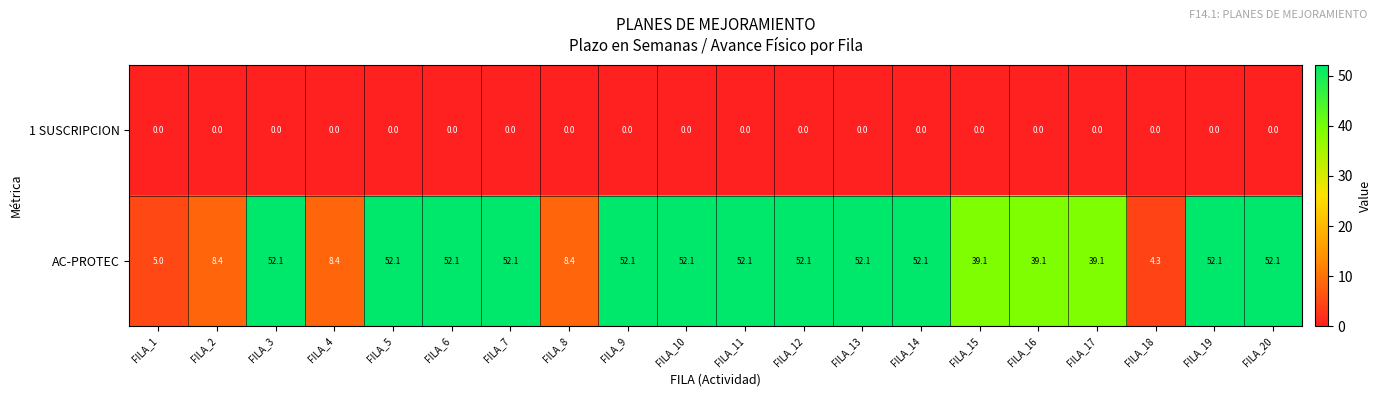

Where does the AC-PROTEC series first go above 52?

FILA_3